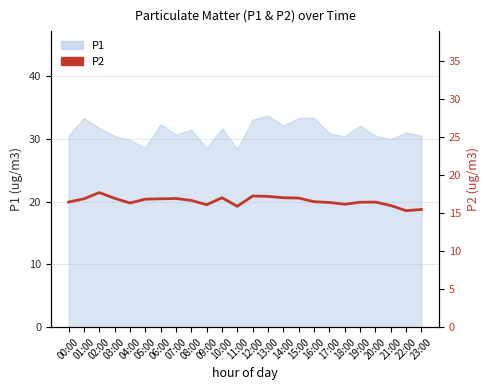

True or false: the data has more than 1 interior local peaks.

True